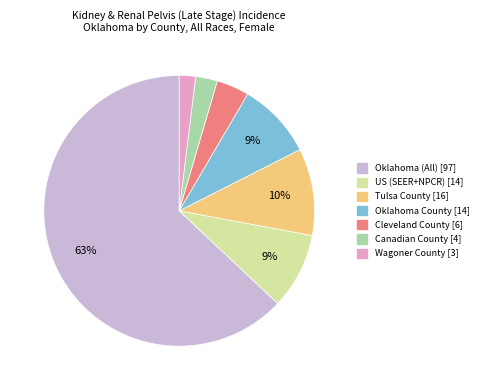

How many segments does this pie chart have?

7